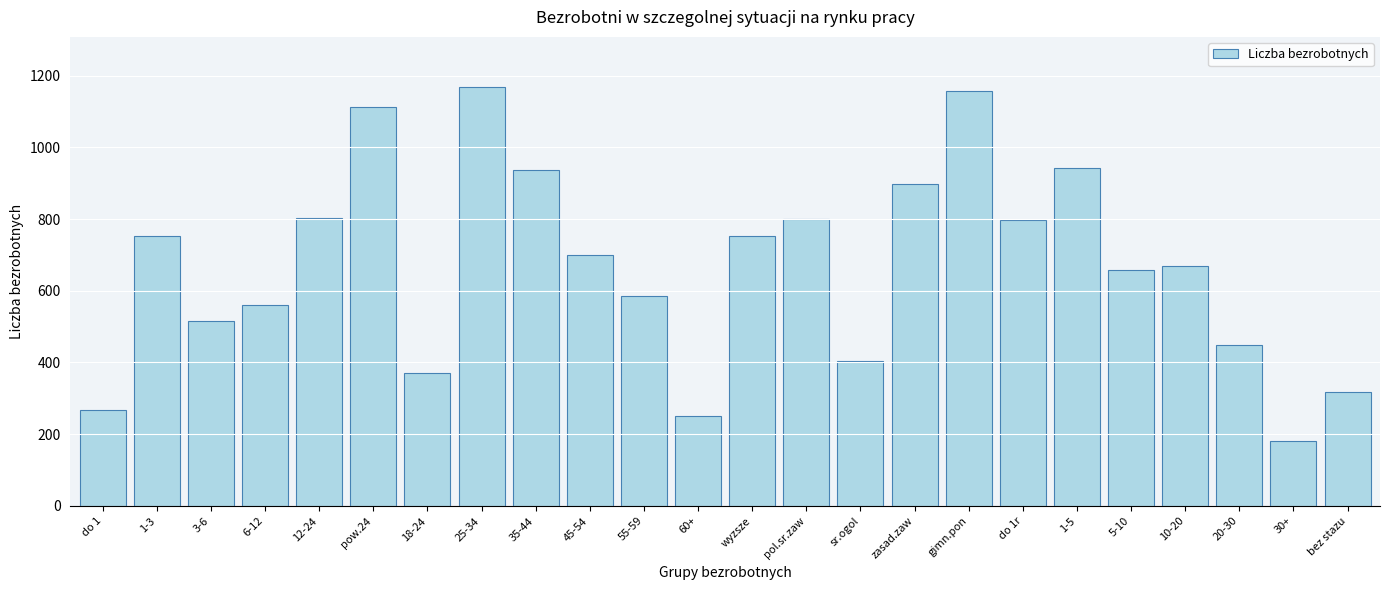

What is the sum of all values?

16040